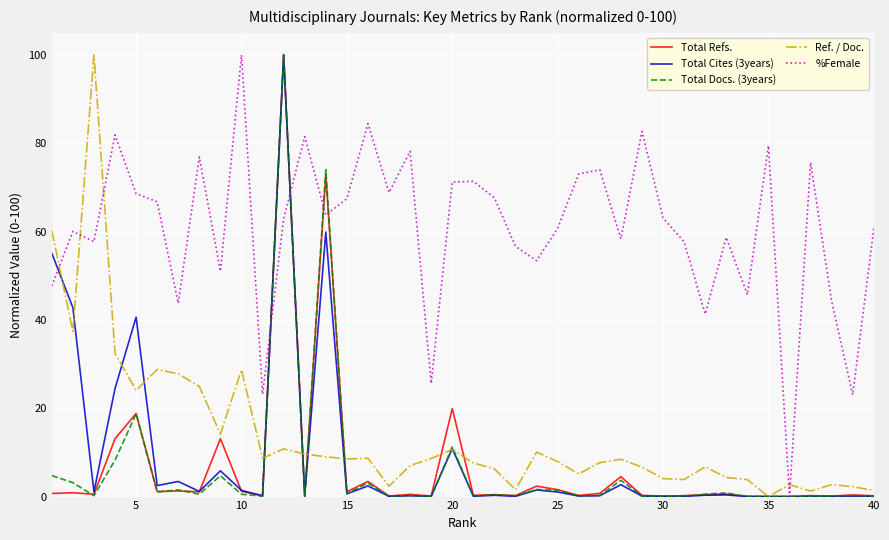

What is the average value of the Total Refs. series?

6.6